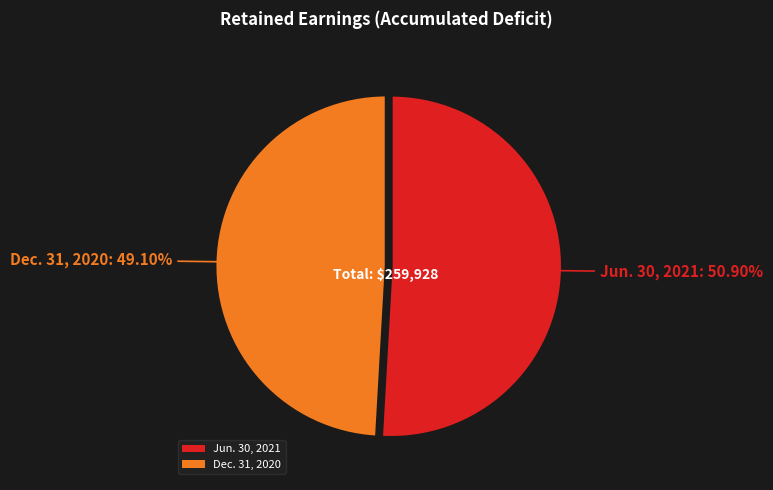

To the nearest percent, what is the difference between the Dec. 31, 2020 and Jun. 30, 2021 slice percentages?

2%